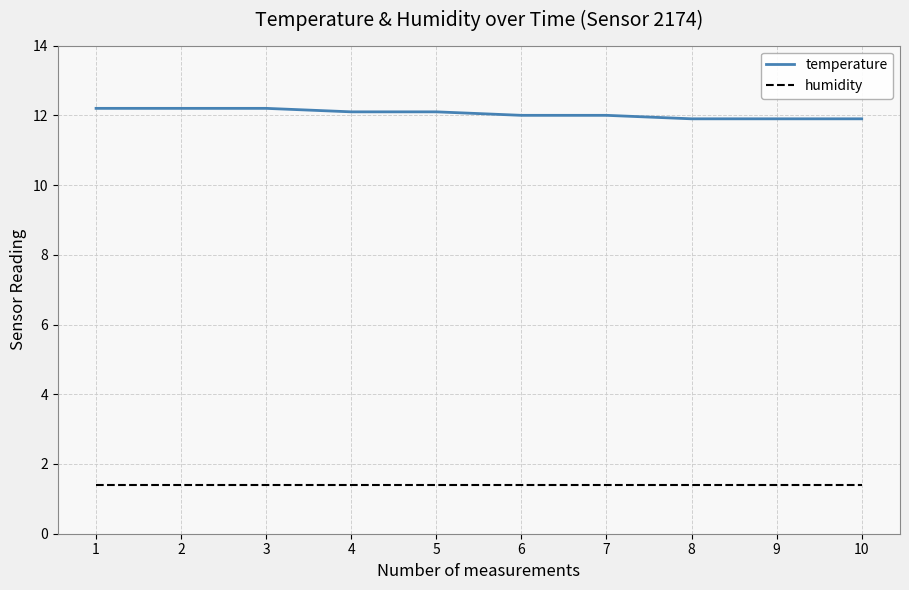

Reading right to left, what are all the values shown in this chart?

temperature: 10=11.9	9=11.9	8=11.9	7=12.0	6=12.0	5=12.1	4=12.1	3=12.2	2=12.2	1=12.2
humidity: 10=1.4	9=1.4	8=1.4	7=1.4	6=1.4	5=1.4	4=1.4	3=1.4	2=1.4	1=1.4